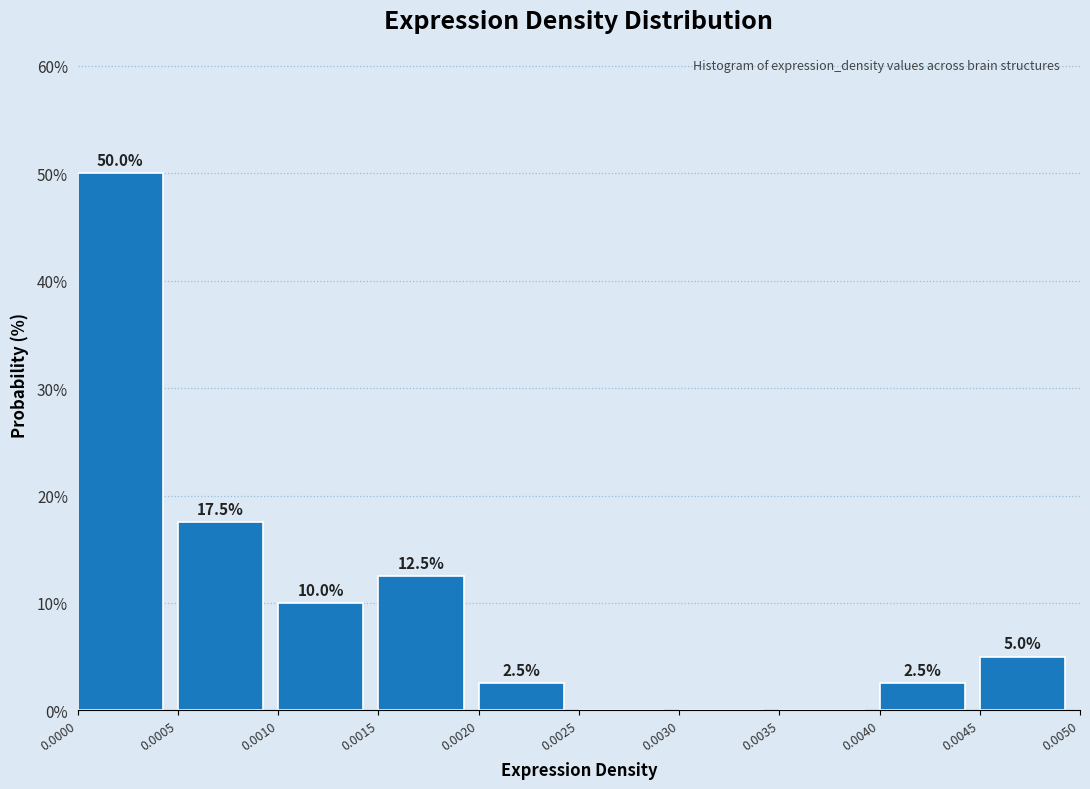

Which range on the x-axis has the tallest bar?

0.0000 to 0.0005